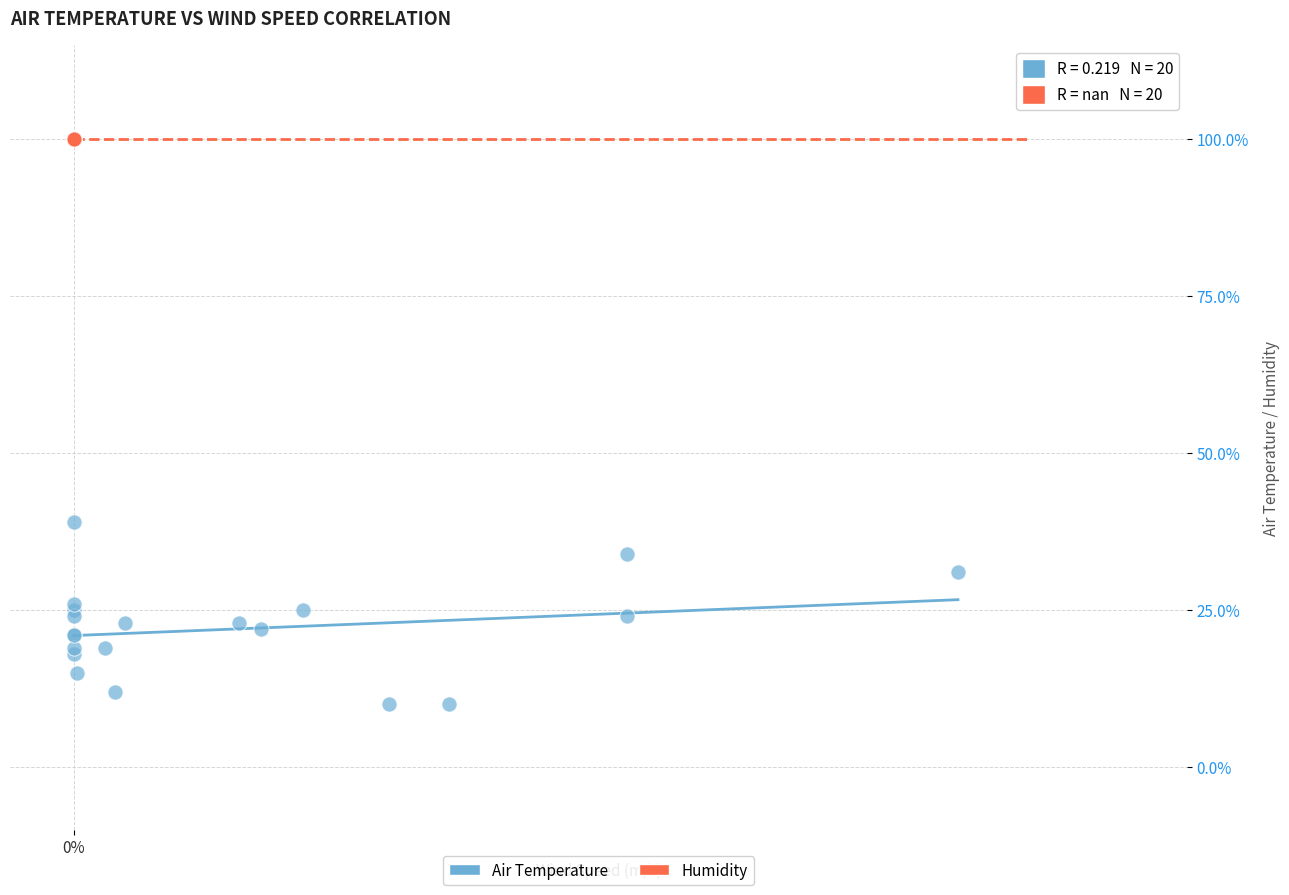

What are all the series names shown in the legend?

Air Temperature, Humidity